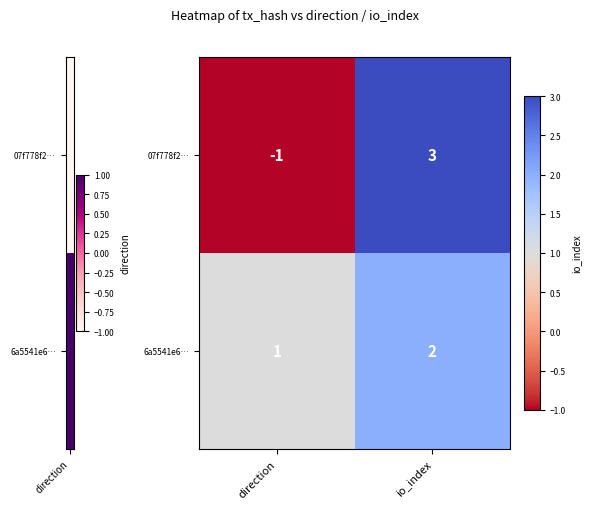

Reading left to right, what are all the values shown in this chart?

07f778f2…: -1	3
6a5541e6…: 1	2